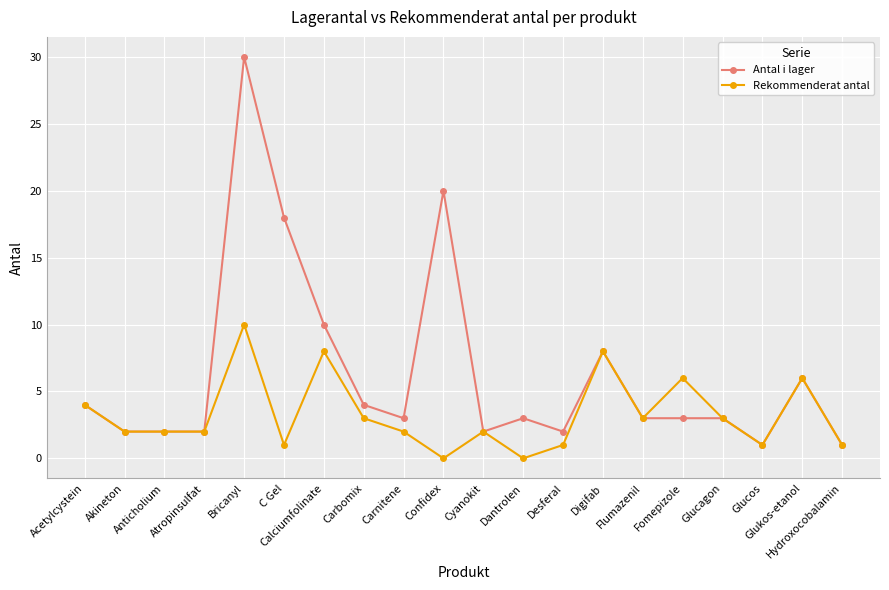

True or false: Rekommenderat antal has a value of 2 at Anticholium.

True